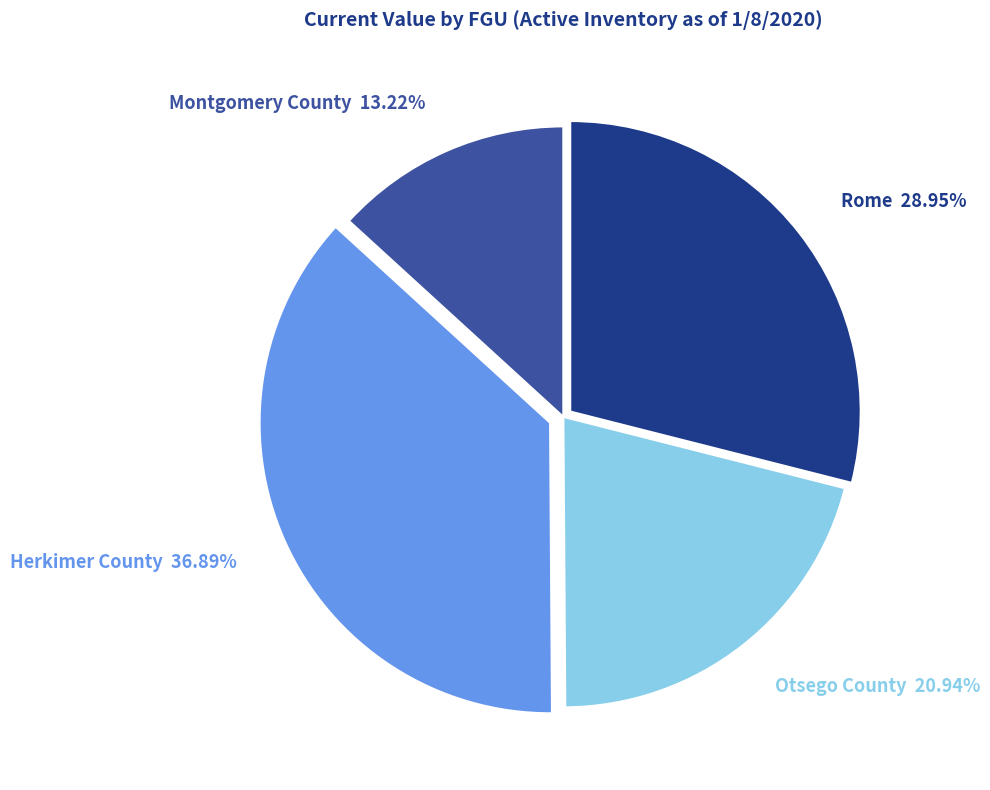

Which category has the biggest portion of the pie?

Herkimer County